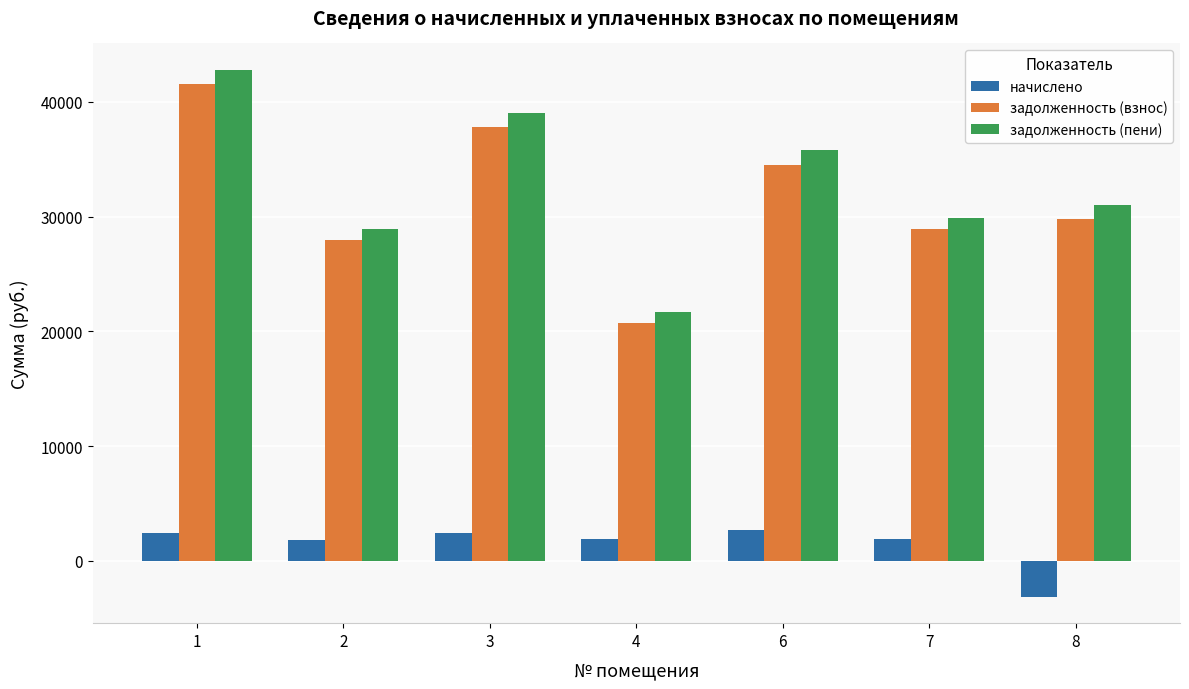

Rank the series at 6 from lowest to highest value.

начислено, задолженность (взнос), задолженность (пени)